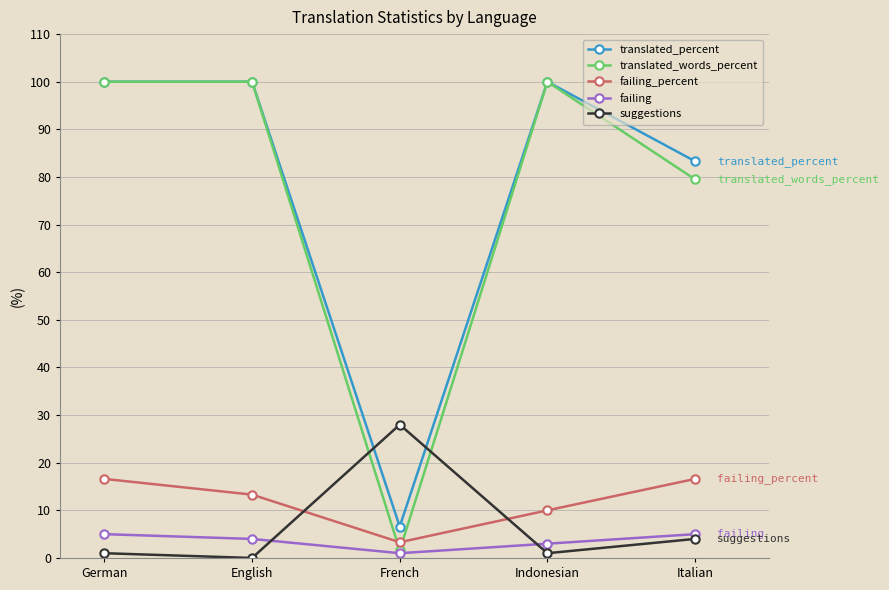

True or false: failing_percent and translated_words_percent cross at least once.

True